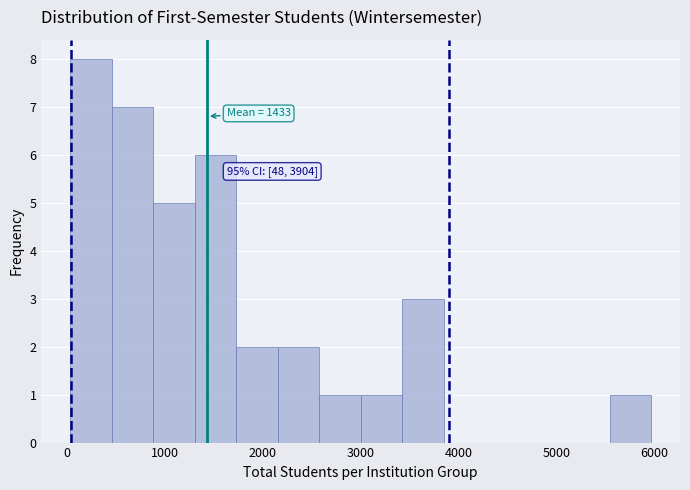

Which range on the x-axis has the tallest bar?

0 to 500